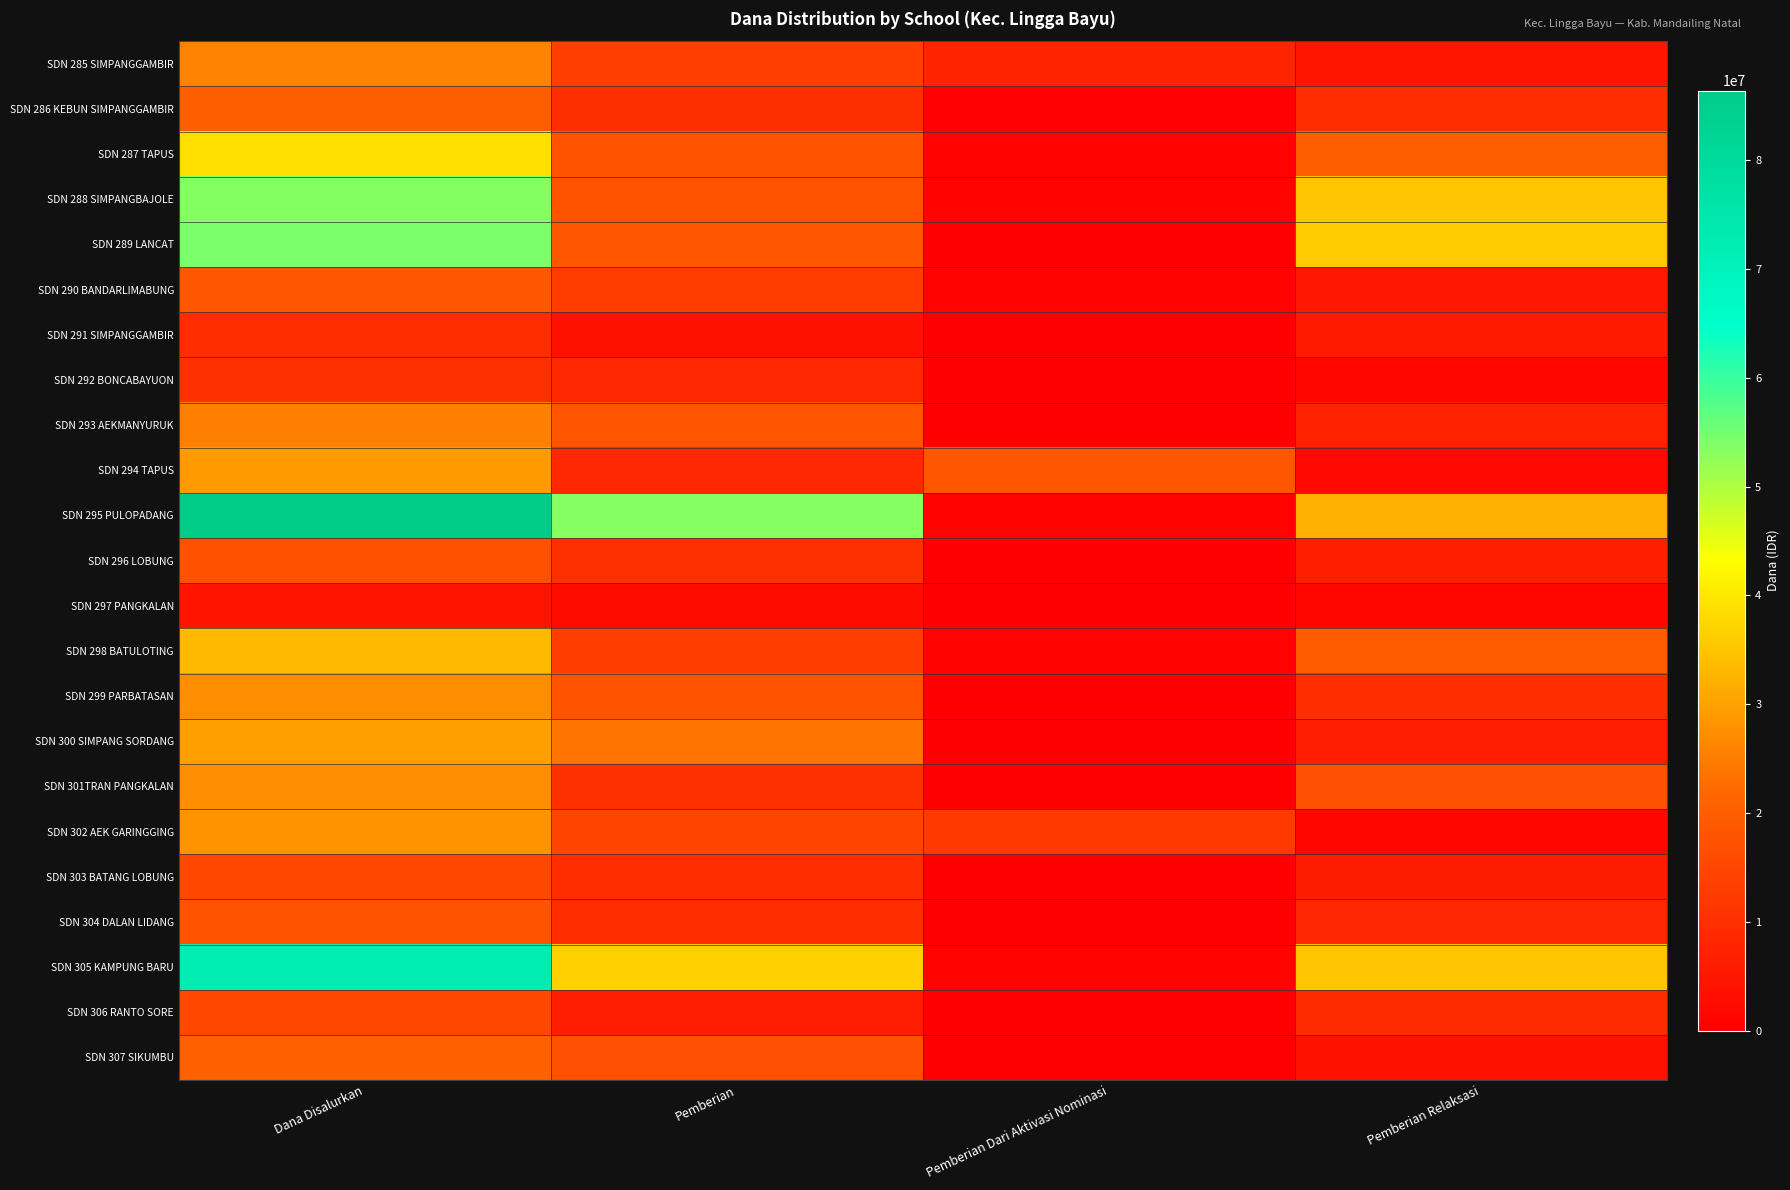

Reading left to right, extract all data points from this chart.

SDN 285 SIMPANGGAMBIR: Dana Disalurkan=25650000	Pemberian=13275000	Pemberian Dari Aktivasi Nominasi=7650000	Pemberian Relaksasi=4725000
SDN 286 KEBUN SIMPANGGAMBIR: Dana Disalurkan=20025000	Pemberian=9900000	Pemberian Dari Aktivasi Nominasi=450000	Pemberian Relaksasi=9675000
SDN 287 TAPUS: Dana Disalurkan=38700000	Pemberian=17775000	Pemberian Dari Aktivasi Nominasi=900000	Pemberian Relaksasi=20025000
SDN 288 SIMPANGBAJOLE: Dana Disalurkan=53550000	Pemberian=17775000	Pemberian Dari Aktivasi Nominasi=675000	Pemberian Relaksasi=35100000
SDN 289 LANCAT: Dana Disalurkan=54450000	Pemberian=18675000	Pemberian Dari Aktivasi Nominasi=0	Pemberian Relaksasi=35775000
SDN 290 BANDARLIMABUNG: Dana Disalurkan=18225000	Pemberian=12600000	Pemberian Dari Aktivasi Nominasi=675000	Pemberian Relaksasi=4950000
SDN 291 SIMPANGGAMBIR: Dana Disalurkan=9450000	Pemberian=3600000	Pemberian Dari Aktivasi Nominasi=225000	Pemberian Relaksasi=5625000
SDN 292 BONCABAYUON: Dana Disalurkan=10350000	Pemberian=8550000	Pemberian Dari Aktivasi Nominasi=225000	Pemberian Relaksasi=1575000
SDN 293 AEKMANYURUK: Dana Disalurkan=25200000	Pemberian=18000000	Pemberian Dari Aktivasi Nominasi=0	Pemberian Relaksasi=7200000
SDN 294 TAPUS: Dana Disalurkan=29025000	Pemberian=8550000	Pemberian Dari Aktivasi Nominasi=18450000	Pemberian Relaksasi=2025000
SDN 295 PULOPADANG: Dana Disalurkan=86400000	Pemberian=53325000	Pemberian Dari Aktivasi Nominasi=900000	Pemberian Relaksasi=32175000
SDN 296 LOBUNG: Dana Disalurkan=17100000	Pemberian=10350000	Pemberian Dari Aktivasi Nominasi=0	Pemberian Relaksasi=6750000
SDN 297 PANGKALAN: Dana Disalurkan=4500000	Pemberian=2700000	Pemberian Dari Aktivasi Nominasi=0	Pemberian Relaksasi=1800000
SDN 298 BATULOTING: Dana Disalurkan=33525000	Pemberian=13050000	Pemberian Dari Aktivasi Nominasi=900000	Pemberian Relaksasi=19575000
SDN 299 PARBATASAN: Dana Disalurkan=27225000	Pemberian=17550000	Pemberian Dari Aktivasi Nominasi=0	Pemberian Relaksasi=9675000
SDN 300 SIMPANG SORDANG: Dana Disalurkan=29925000	Pemberian=23625000	Pemberian Dari Aktivasi Nominasi=0	Pemberian Relaksasi=6300000
SDN 301TRAN PANGKALAN: Dana Disalurkan=27225000	Pemberian=10350000	Pemberian Dari Aktivasi Nominasi=0	Pemberian Relaksasi=16875000
SDN 302 AEK GARINGGING: Dana Disalurkan=28125000	Pemberian=14625000	Pemberian Dari Aktivasi Nominasi=12150000	Pemberian Relaksasi=1350000
SDN 303 BATANG LOBUNG: Dana Disalurkan=15300000	Pemberian=9450000	Pemberian Dari Aktivasi Nominasi=0	Pemberian Relaksasi=5850000
SDN 304 DALAN LIDANG: Dana Disalurkan=17550000	Pemberian=9450000	Pemberian Dari Aktivasi Nominasi=0	Pemberian Relaksasi=8100000
SDN 305 KAMPUNG BARU: Dana Disalurkan=72675000	Pemberian=36675000	Pemberian Dari Aktivasi Nominasi=900000	Pemberian Relaksasi=35100000
SDN 306 RANTO SORE: Dana Disalurkan=15300000	Pemberian=6075000	Pemberian Dari Aktivasi Nominasi=0	Pemberian Relaksasi=9225000
SDN 307 SIKUMBU: Dana Disalurkan=20700000	Pemberian=16875000	Pemberian Dari Aktivasi Nominasi=0	Pemberian Relaksasi=3825000